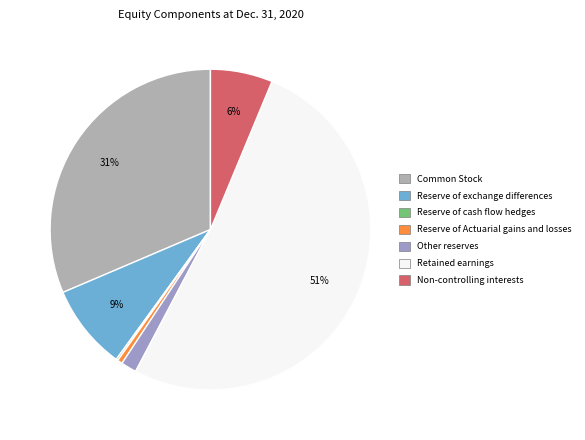

Rank the categories by value from highest to lowest.

Retained earnings, Common Stock, Reserve of exchange differences, Non-controlling interests, Other reserves, Reserve of Actuarial gains and losses, Reserve of cash flow hedges